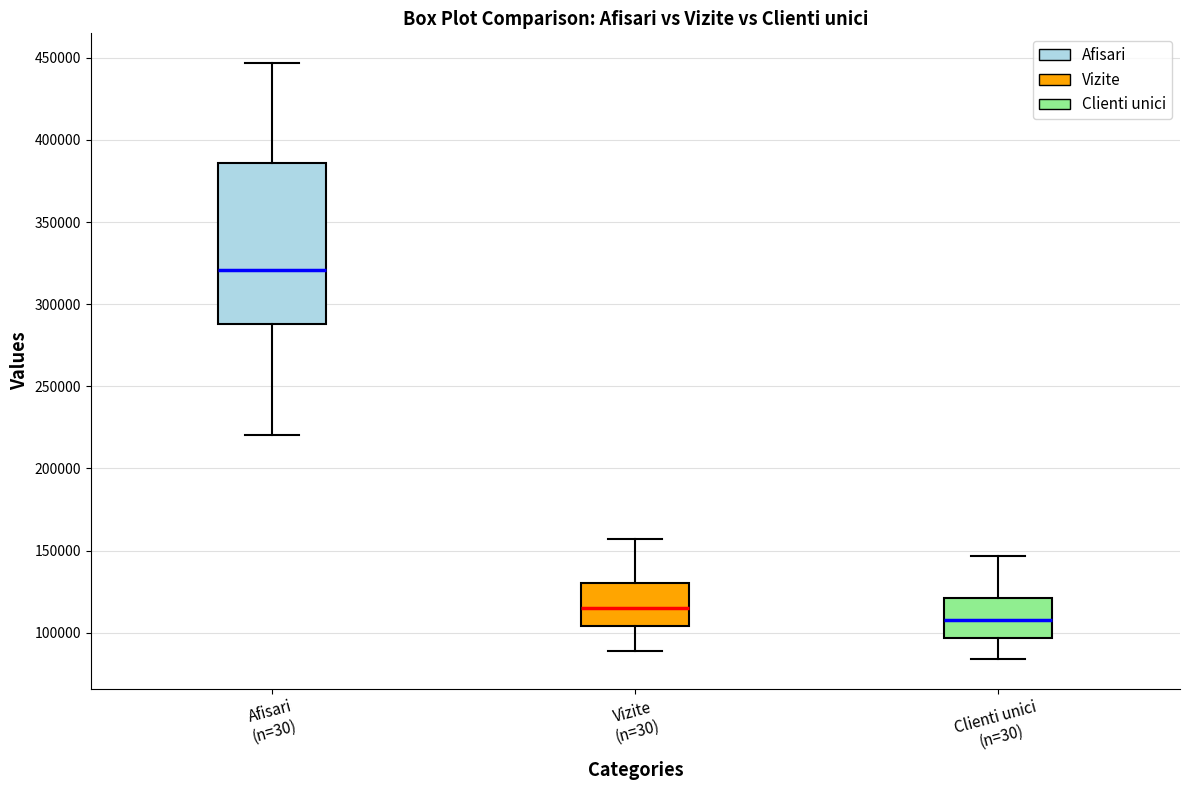

Where is the lower edge of the box for Afisari (n=30) on the y-axis? The values are not printed on the chart, so give them approximately, as read against the axis.

290000